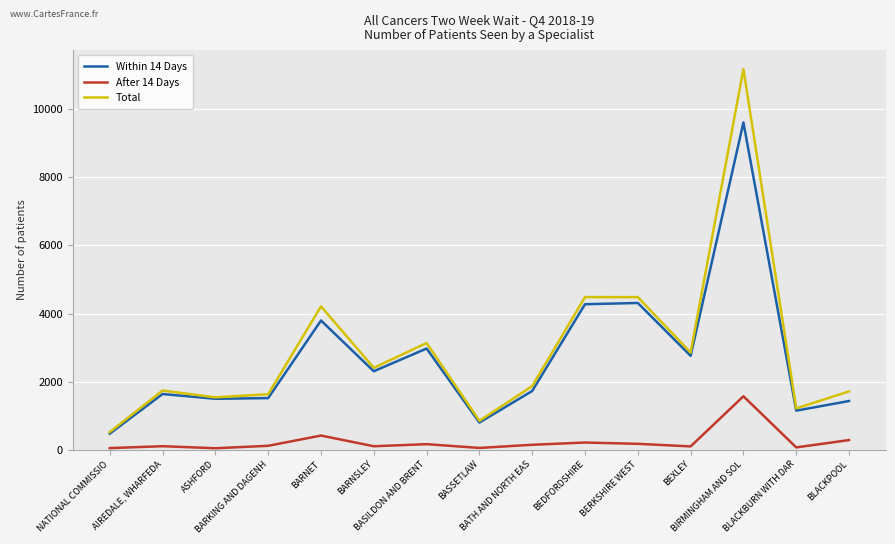

What is the greatest value displayed?

11182